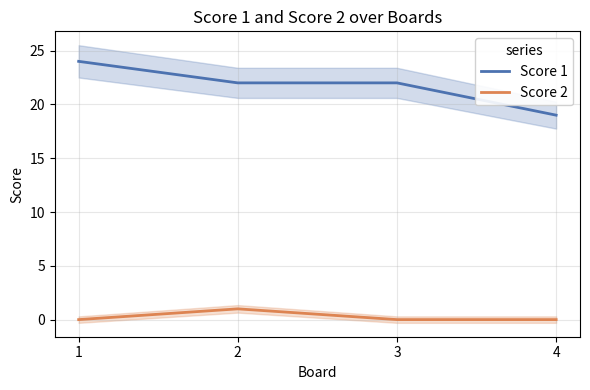

What is the difference between the highest and lowest values at 1?

24